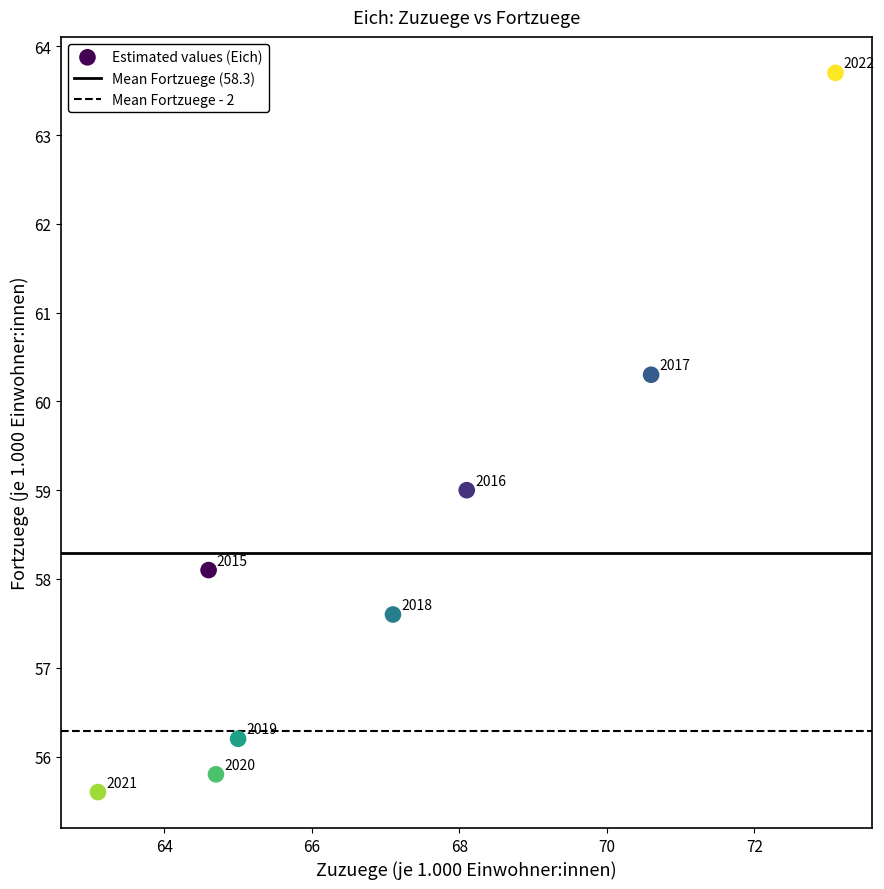

What is the average X value?

67.0